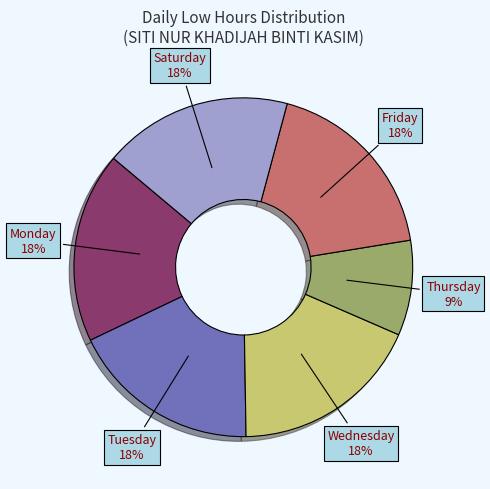

Does any single category account for the majority?

No